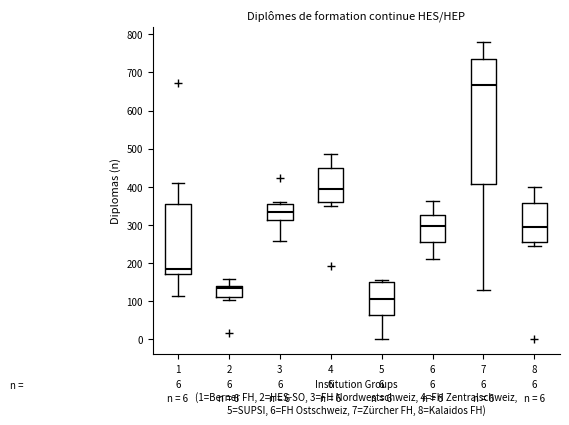

Which box has the highest median line?

7